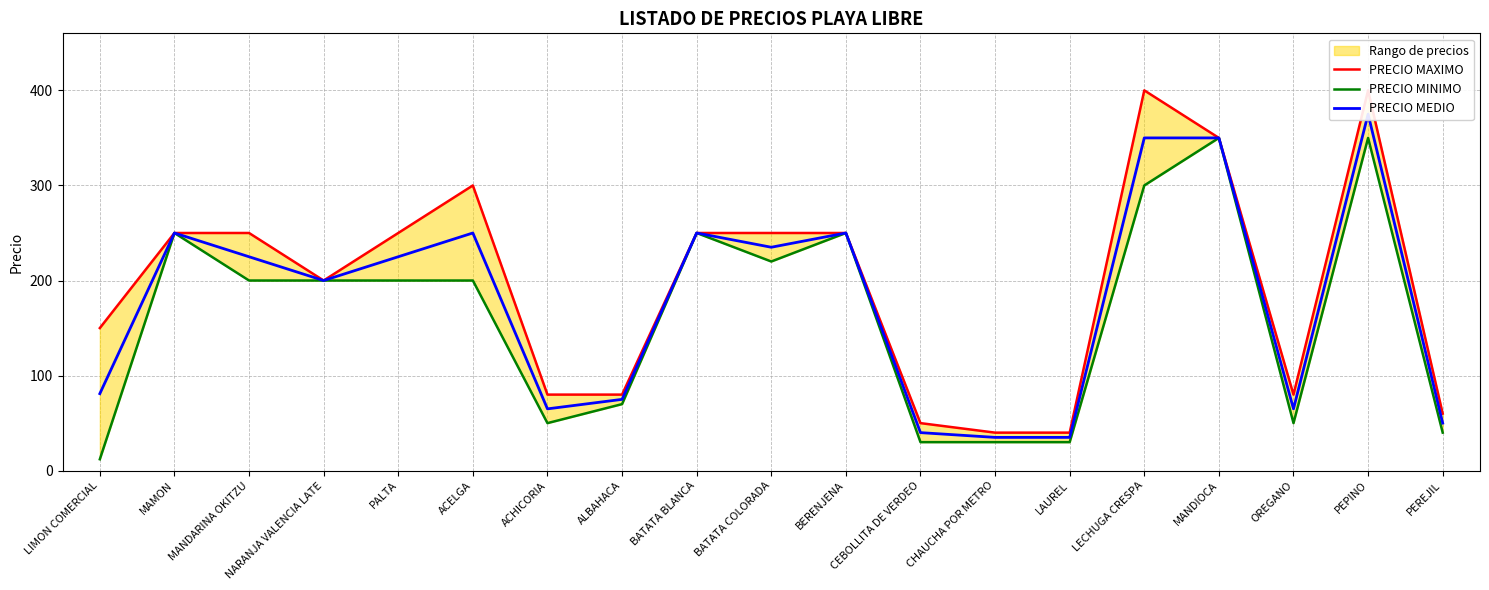

True or false: PRECIO MINIMO and PRECIO MAXIMO cross at least once.

False